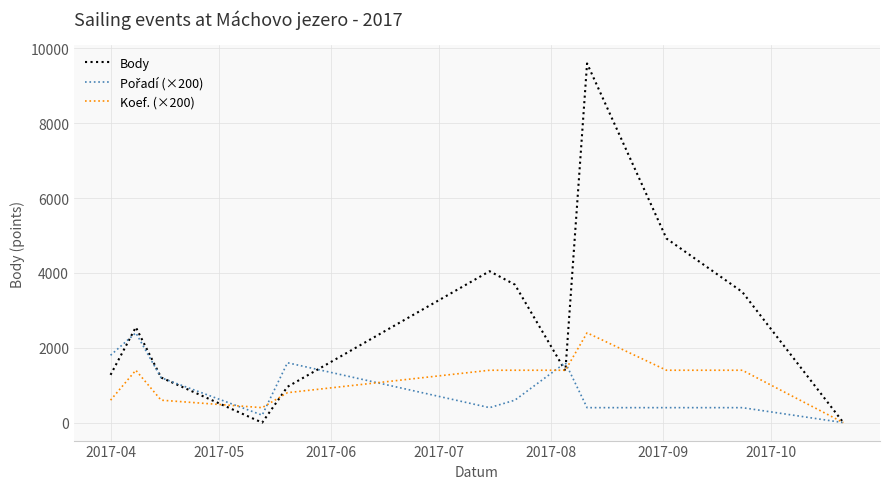

Which series has the largest total across all categories?

Body